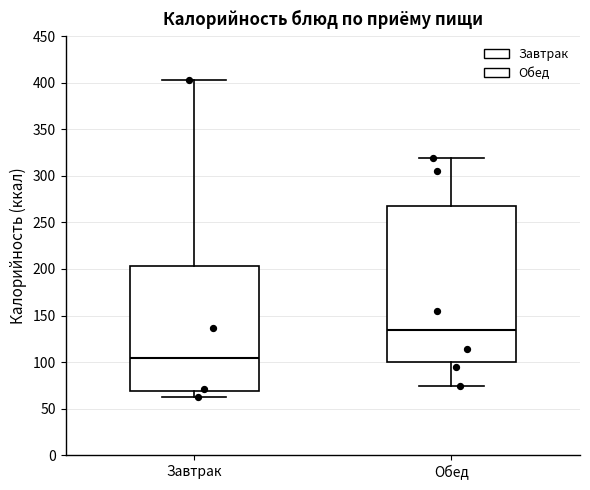

Reading left to right, read every box against the y-axis: the position of its median line, the range the box covers, and the ends of its whiskers. The values are not printed on the chart, so give them approximately, as read against the axis.

Завтрак: median 105, box 70 to 205, whiskers 65 to 405
Обед: median 135, box 100 to 265, whiskers 75 to 320